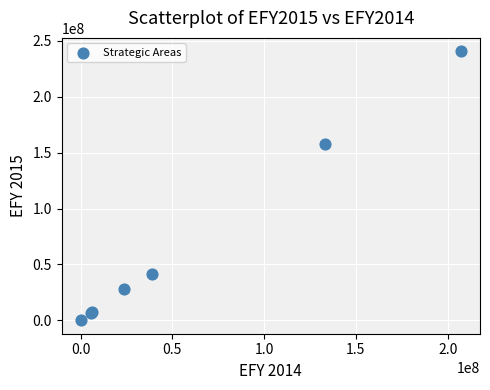

What Y value in the scatter plot is closest to 120324102?

157455462.9